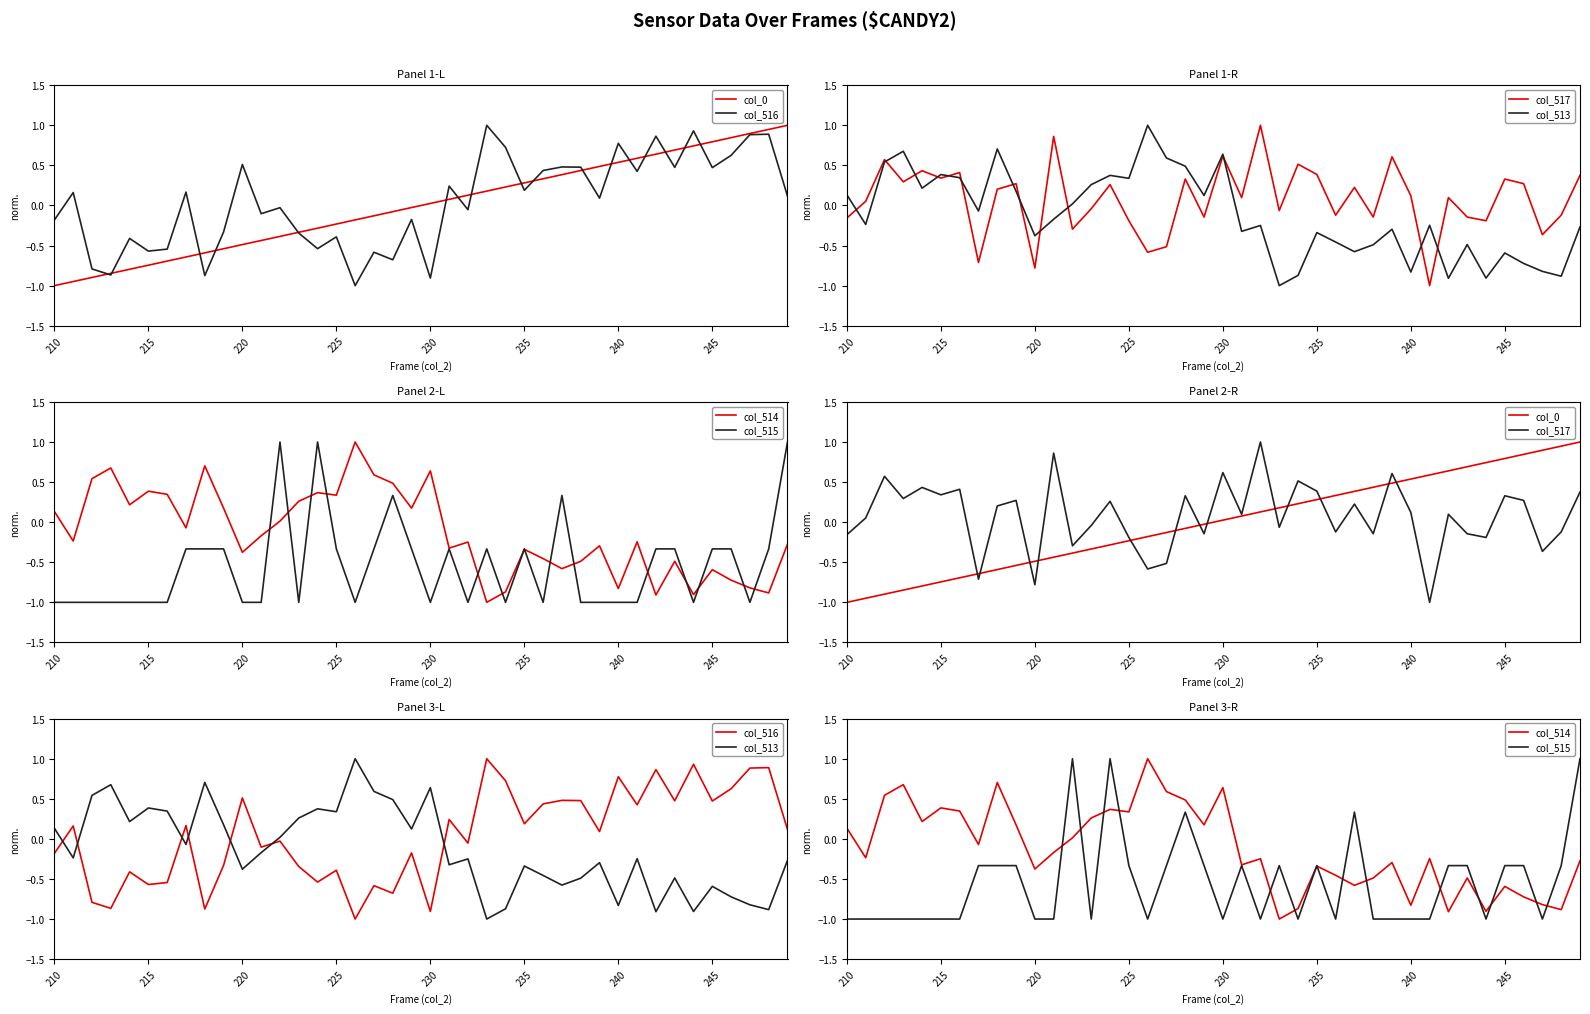

List the series in order of their peak value, lowest first.

col_0, col_516, col_517, col_513, col_514, col_515